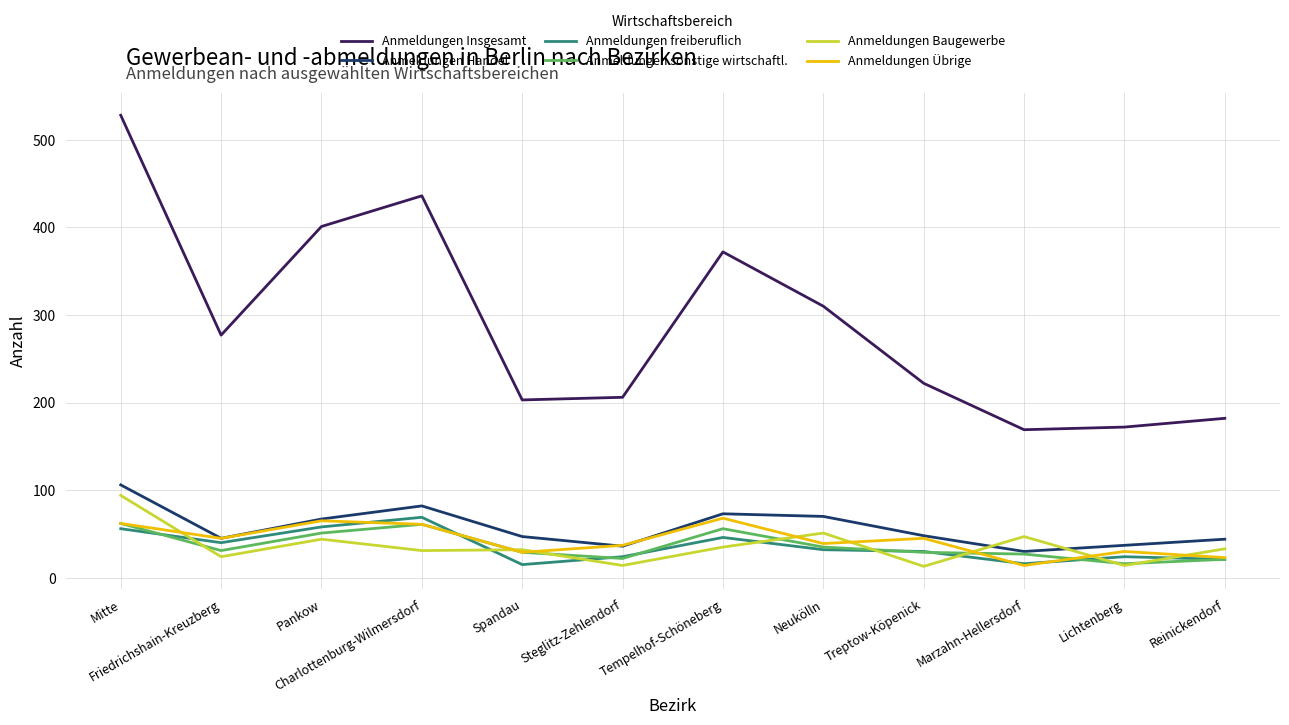

Which series has the largest total across all categories?

Anmeldungen Insgesamt